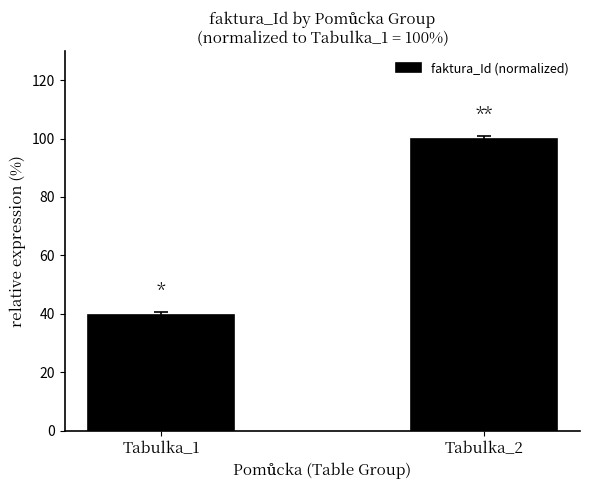

Are the bars horizontal?

No